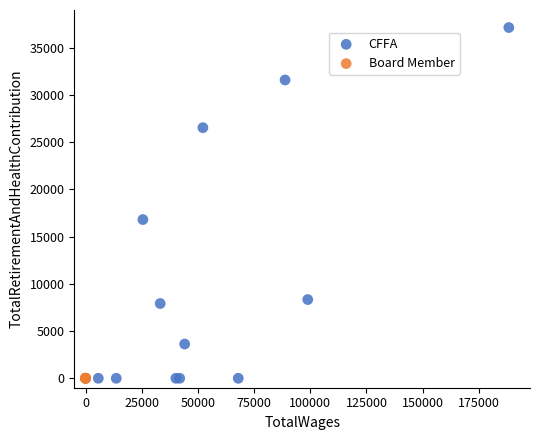

Which series reaches the maximum Y coordinate?

CFFA